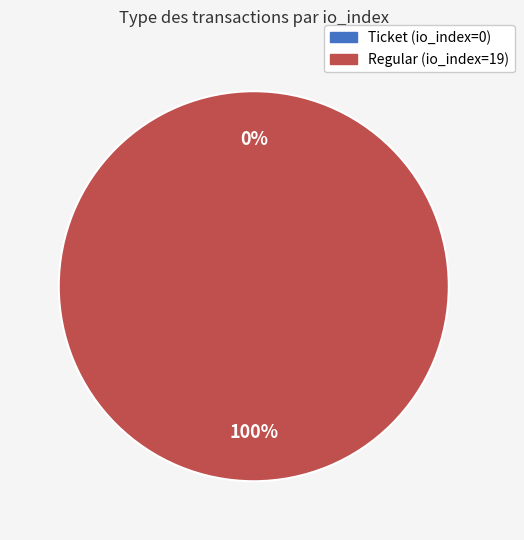

What percentage do Regular (io_index=19) and Ticket (io_index=0) together represent?

100.0%